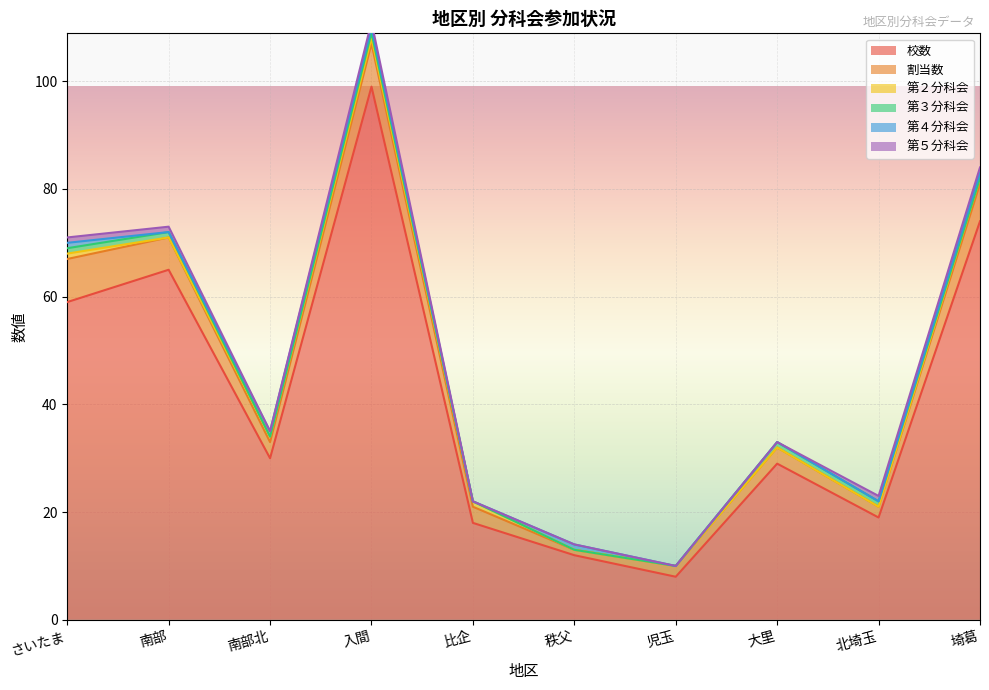

Reading left to right, extract all data points from this chart.

校数: さいたま=59	南部=65	南部北=30	入間=99	比企=18	秩父=12	児玉=8	大里=29	北埼玉=19	埼葛=74
割当数: さいたま=8	南部=6	南部北=3	入間=8	比企=3	秩父=1	児玉=2	大里=3	北埼玉=2	埼葛=7
第２分科会: さいたま=1	南部=0	南部北=1	入間=1	比企=1	秩父=0	児玉=0	大里=0	北埼玉=0	埼葛=1
第３分科会: さいたま=1	南部=1	南部北=0	入間=1	比企=0	秩父=0	児玉=0	大里=1	北埼玉=1	埼葛=0
第４分科会: さいたま=1	南部=0	南部北=1	入間=1	比企=0	秩父=1	児玉=0	大里=0	北埼玉=0	埼葛=1
第５分科会: さいたま=1	南部=1	南部北=0	入間=1	比企=0	秩父=0	児玉=0	大里=0	北埼玉=1	埼葛=1